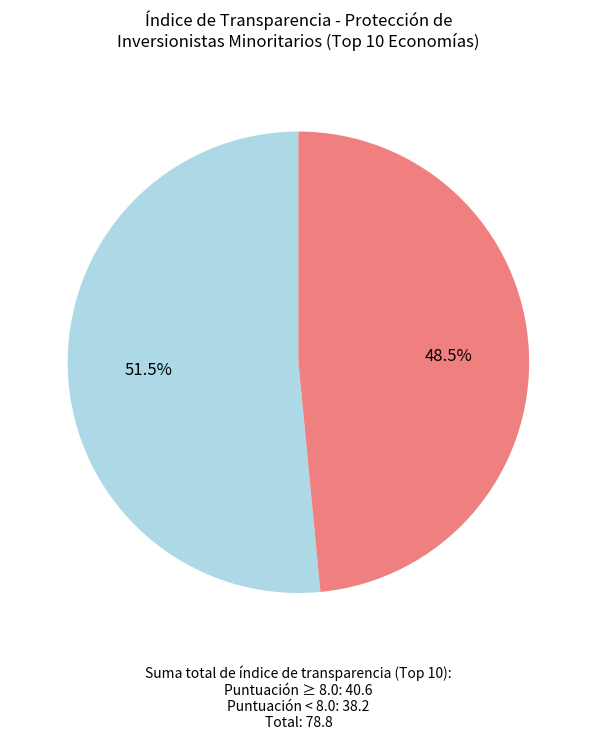

Is there a majority slice in this chart?

Yes